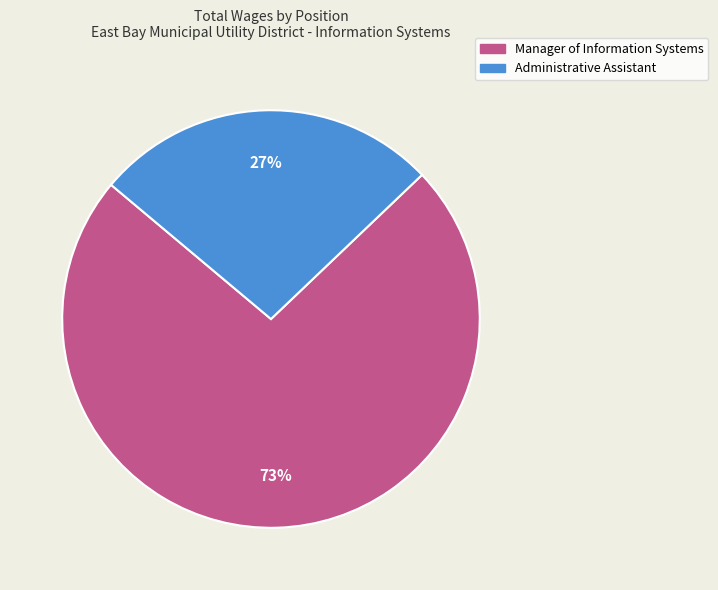

Count the number of slices in the pie.

2